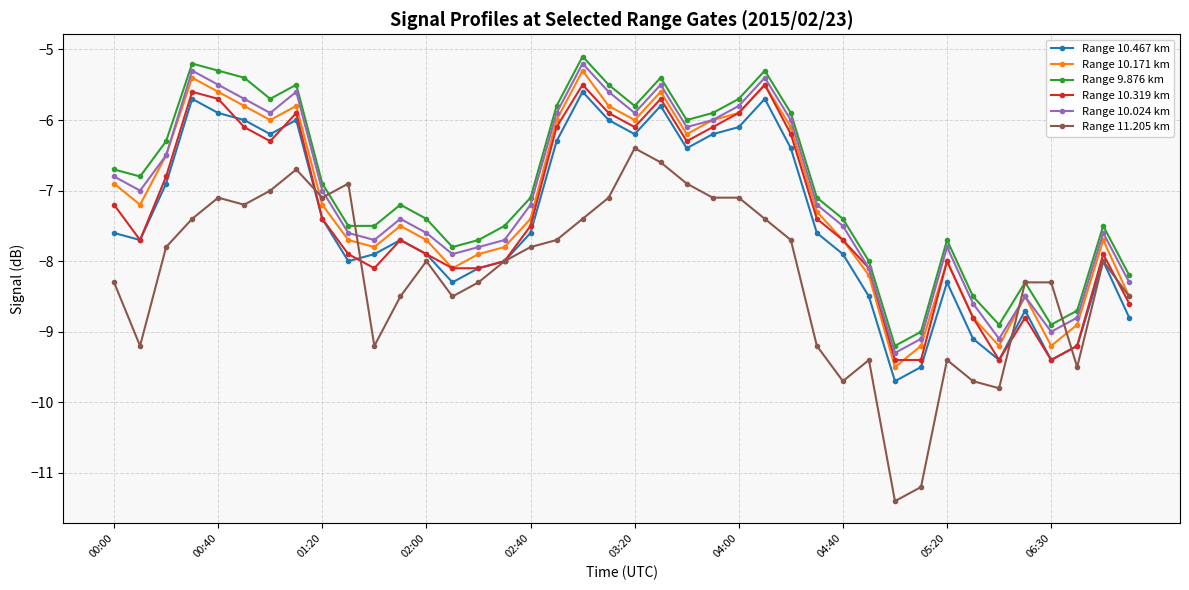

How many values in the Range 10.319 km series exceed -7?

16